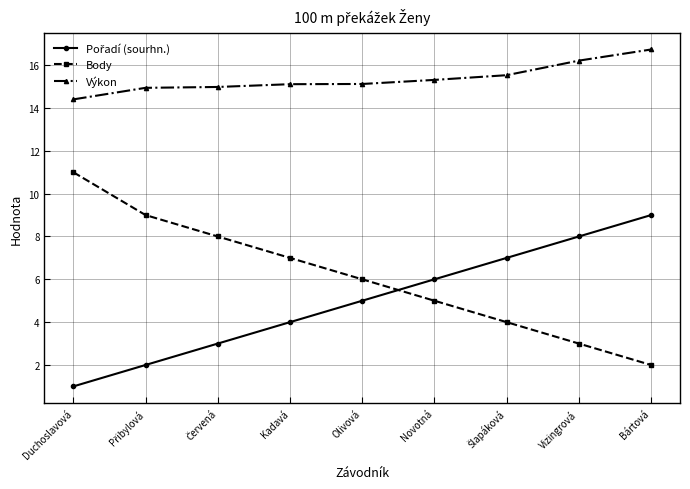

What is the spread (max minus min) of values at Olivová?

10.1